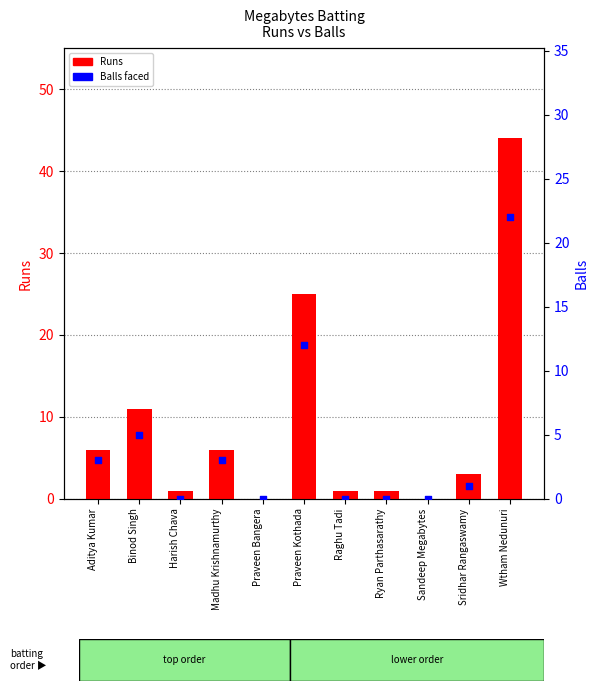

Which series contains the highest Y value?

Runs